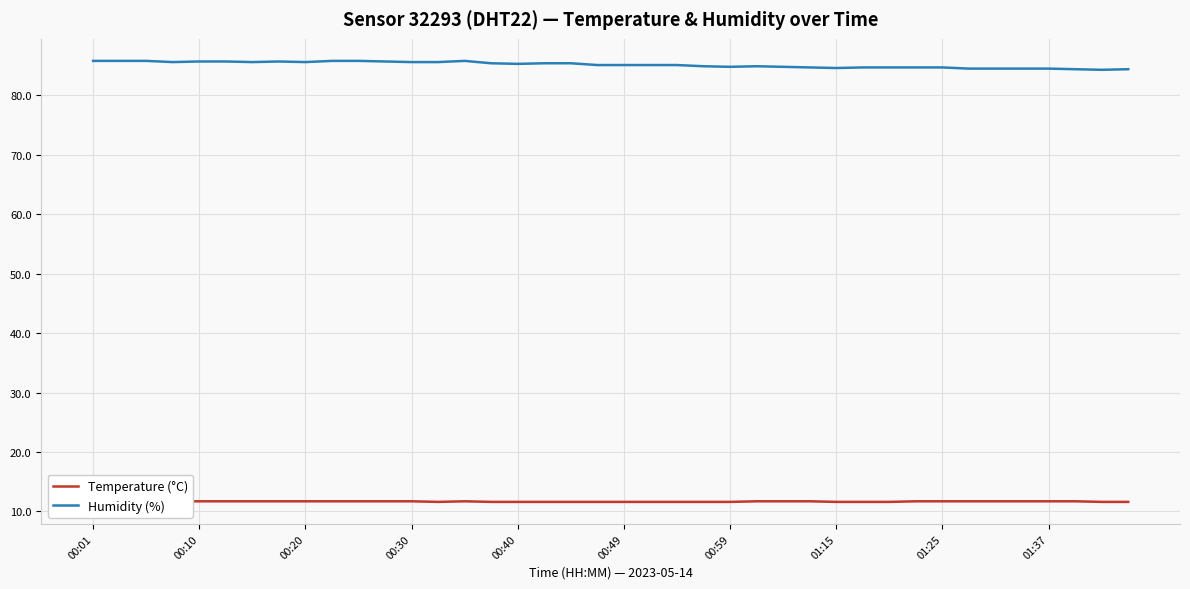

The Temperature (°C) series shows 4.4 at 39. True or false?

False